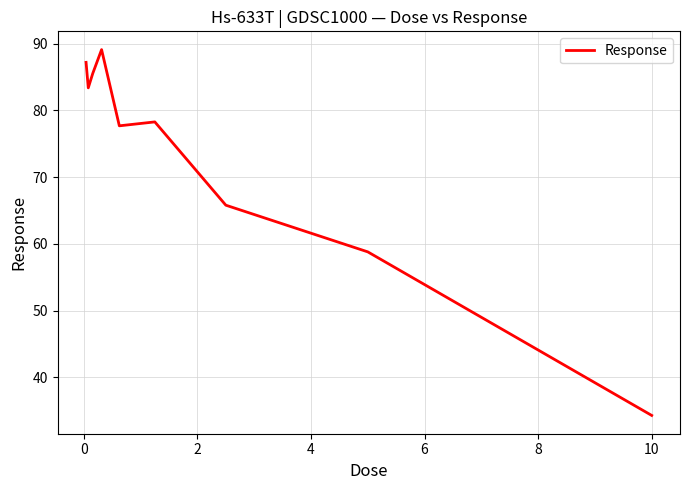

What is the smallest value displayed?

34.3